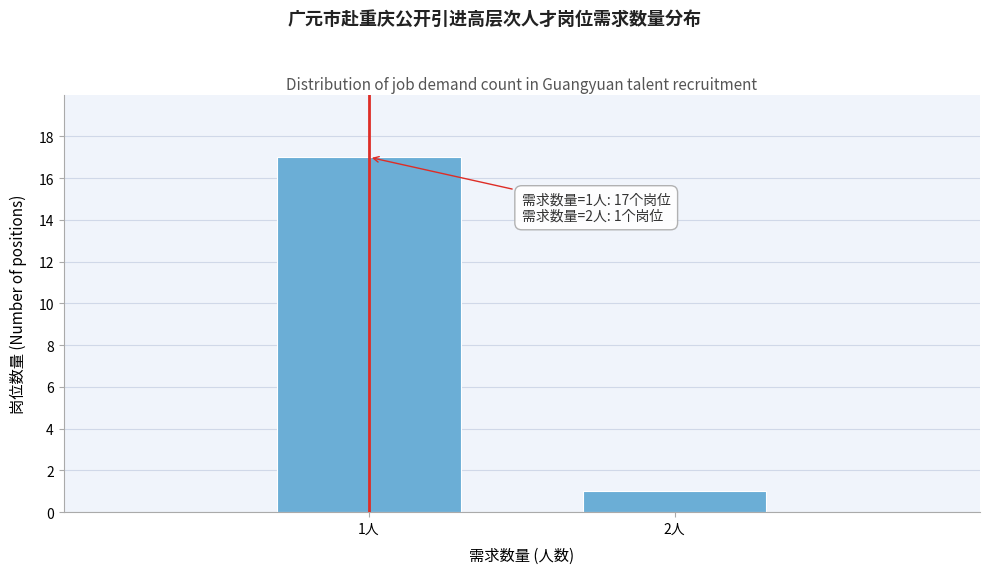

Reading right to left, extract all data points from this chart.

1	17